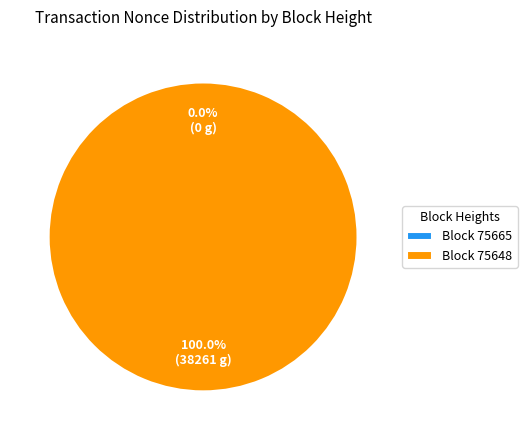

Which category accounts for the majority?

75648